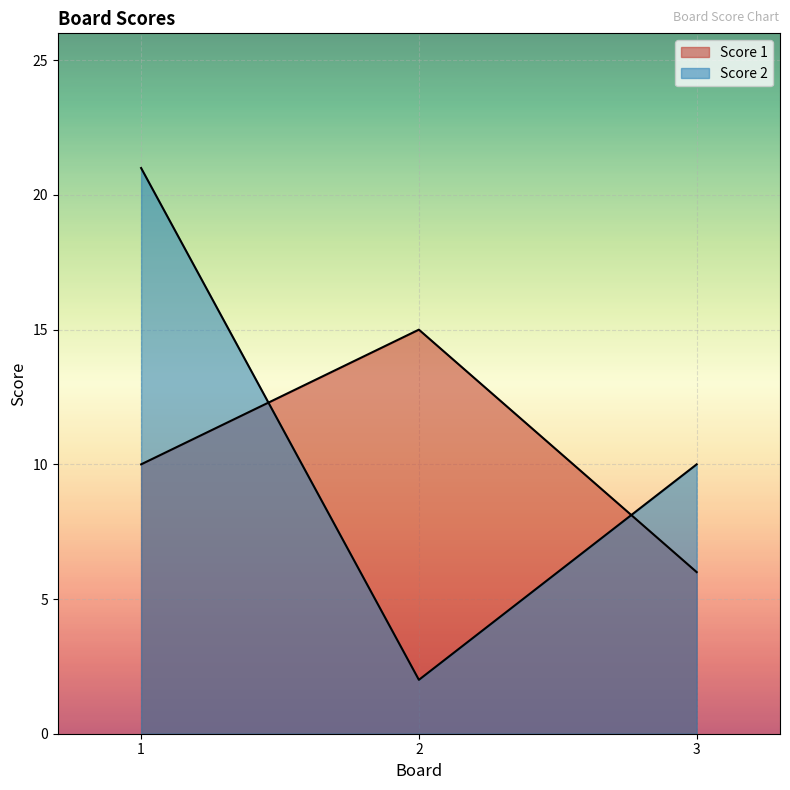

What is the highest value of the Score 1 series?

15